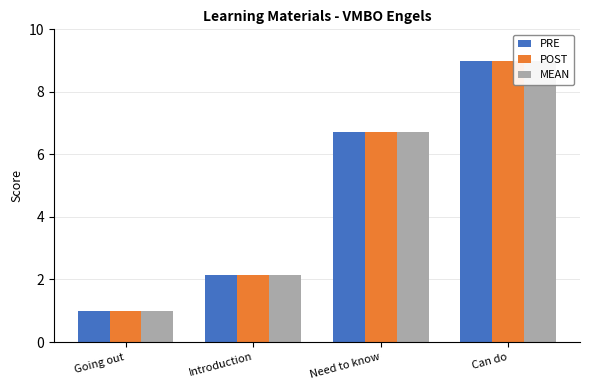

Which series has the largest range (max minus min)?

PRE